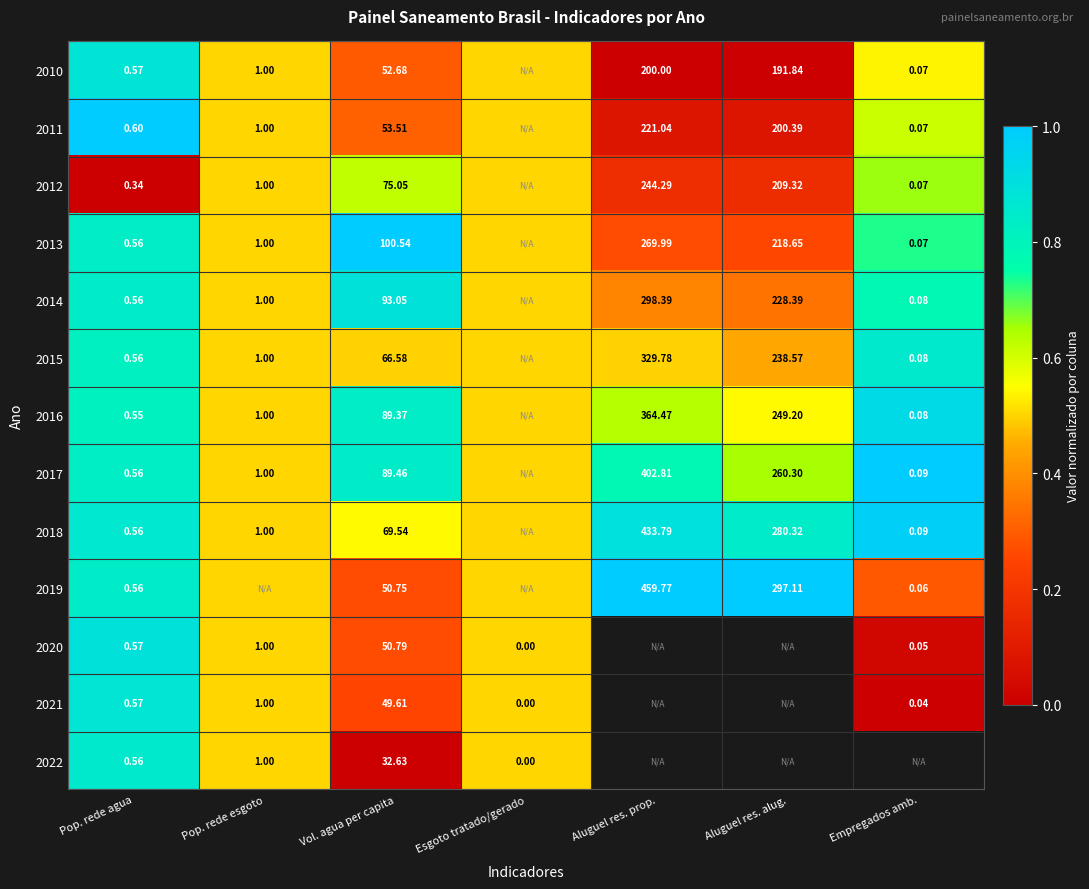

Is the value of 2011 at Aluguel res. alug. greater than the value of 2010 at Empregados amb.?

Yes